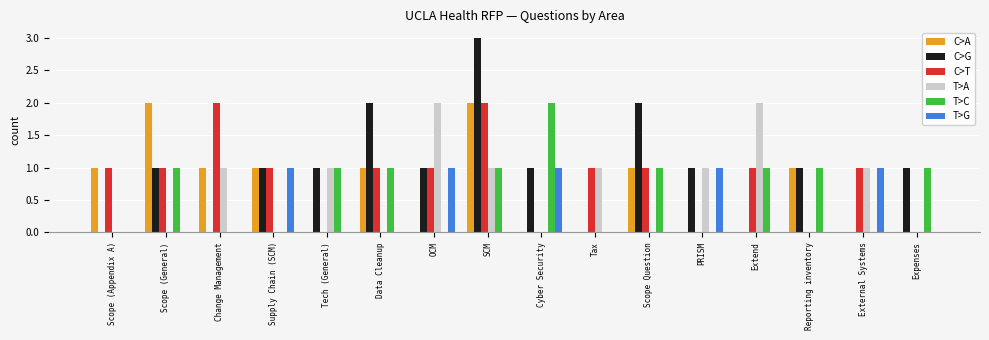

The value of T>C at External Systems is 1. True or false?

False